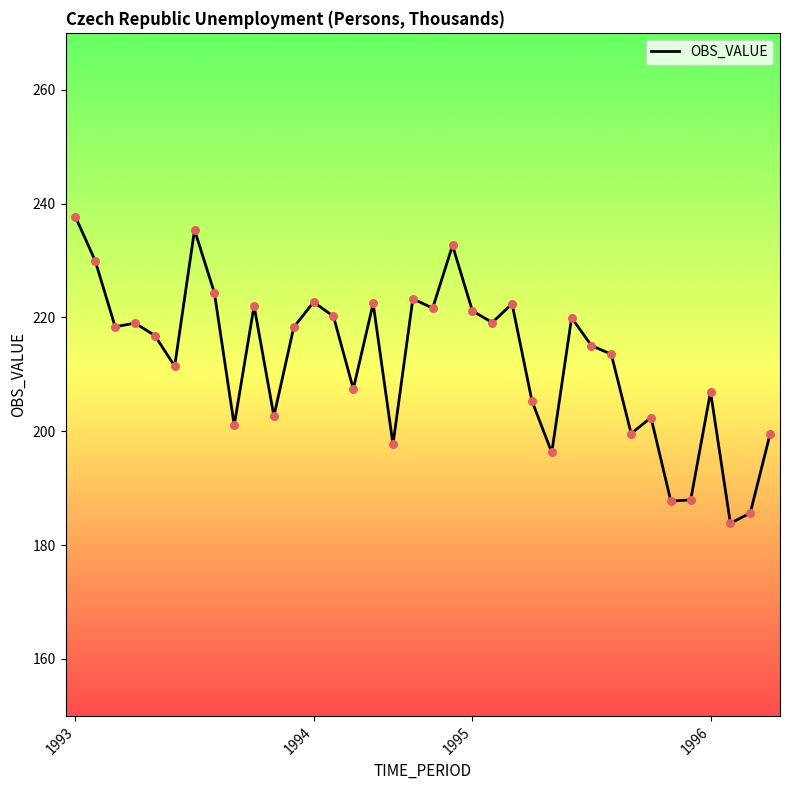

What is the maximum value shown in the chart?

237.7